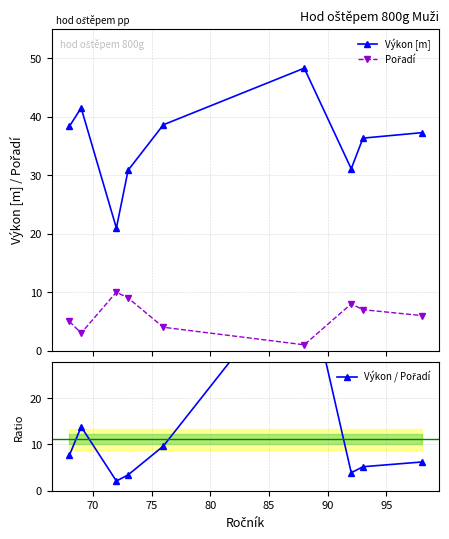

True or false: Výkon [m] has more than 1 points higher than both neighbors.

True